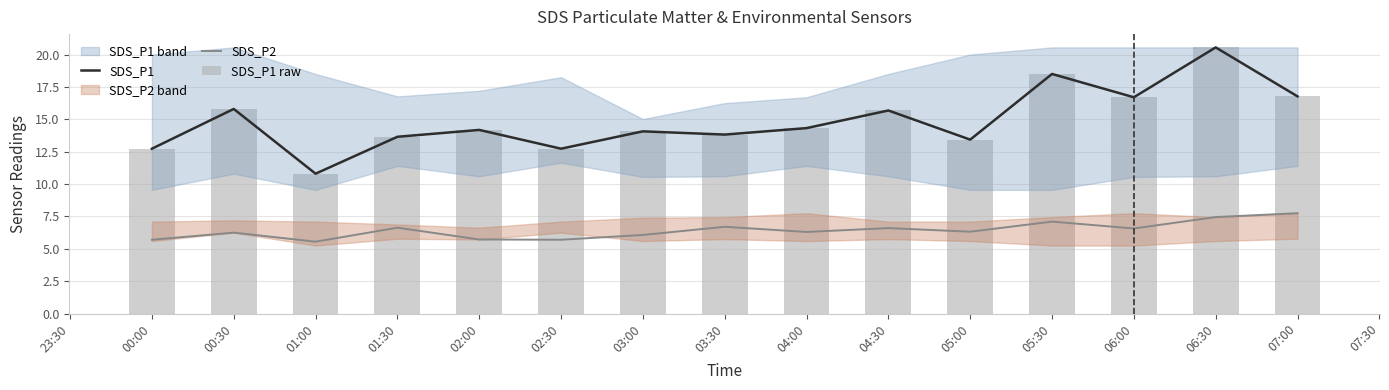

What is the difference between the second highest and minimum values in the SDS_P1 series?

7.7